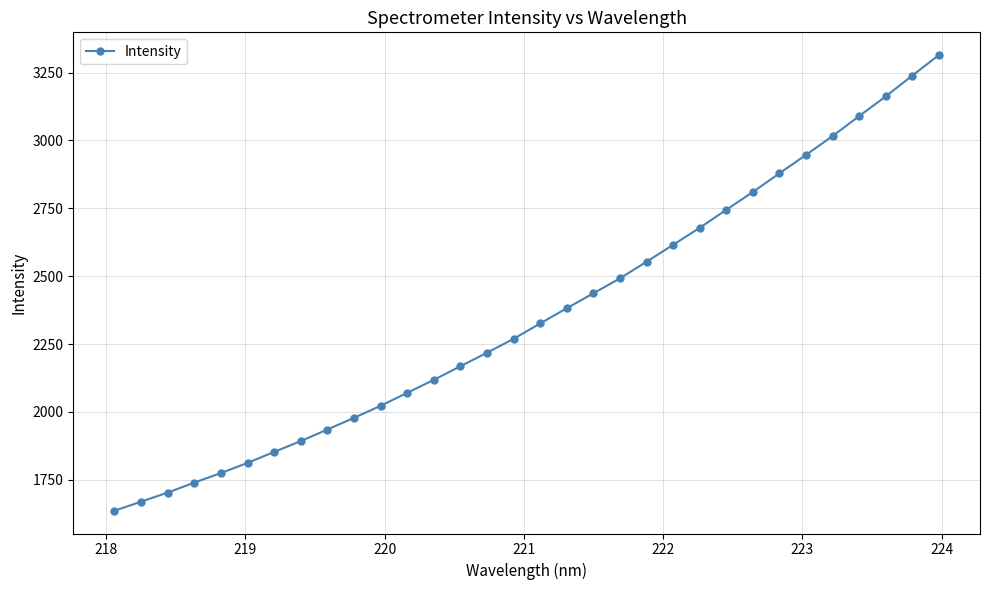

How many lines are shown in the chart?

1